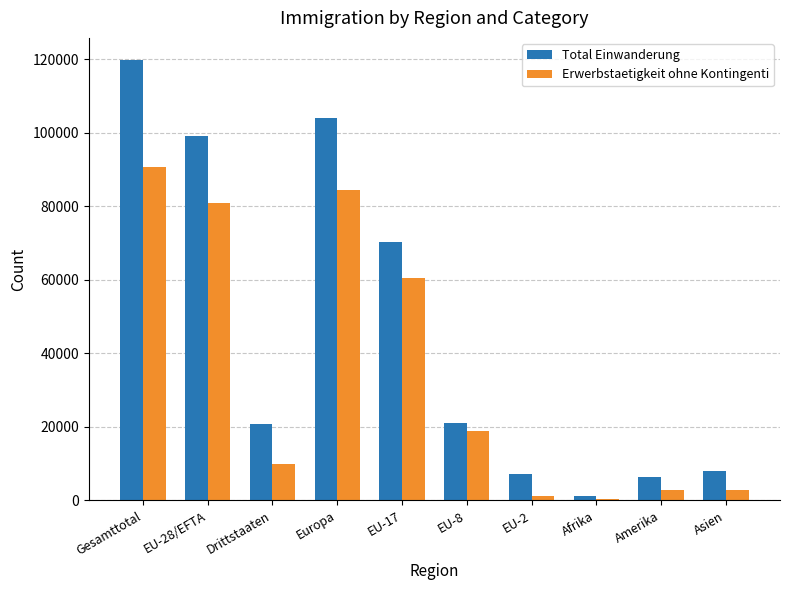

At EU-2, list the series in order from smallest to largest.

Erwerbstaetigkeit ohne Kontingenti, Total Einwanderung